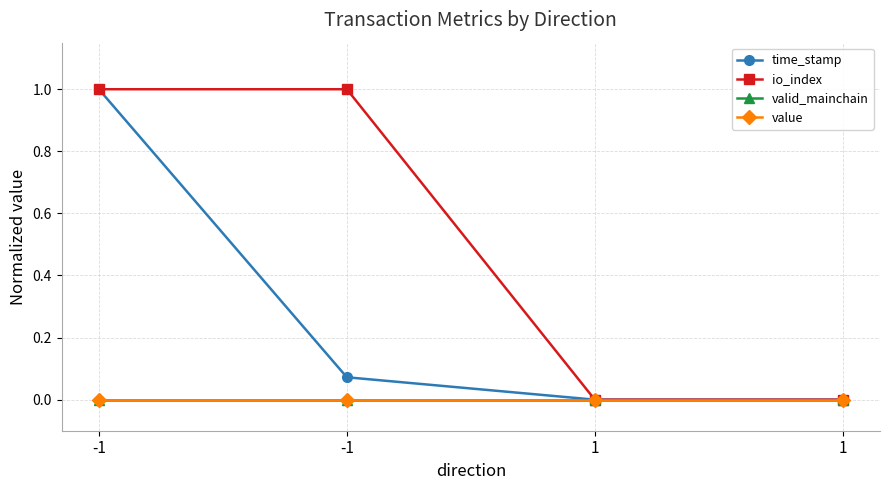

Reading left to right, transcribe all the data shown in this chart.

time_stamp: -1=1.0	-1=0.1	1=0.0	1=0.0
io_index: -1=1.0	-1=1.0	1=0.0	1=0.0
valid_mainchain: -1=0.0	-1=0.0	1=0.0	1=0.0
value: -1=0.0	-1=0.0	1=0.0	1=0.0